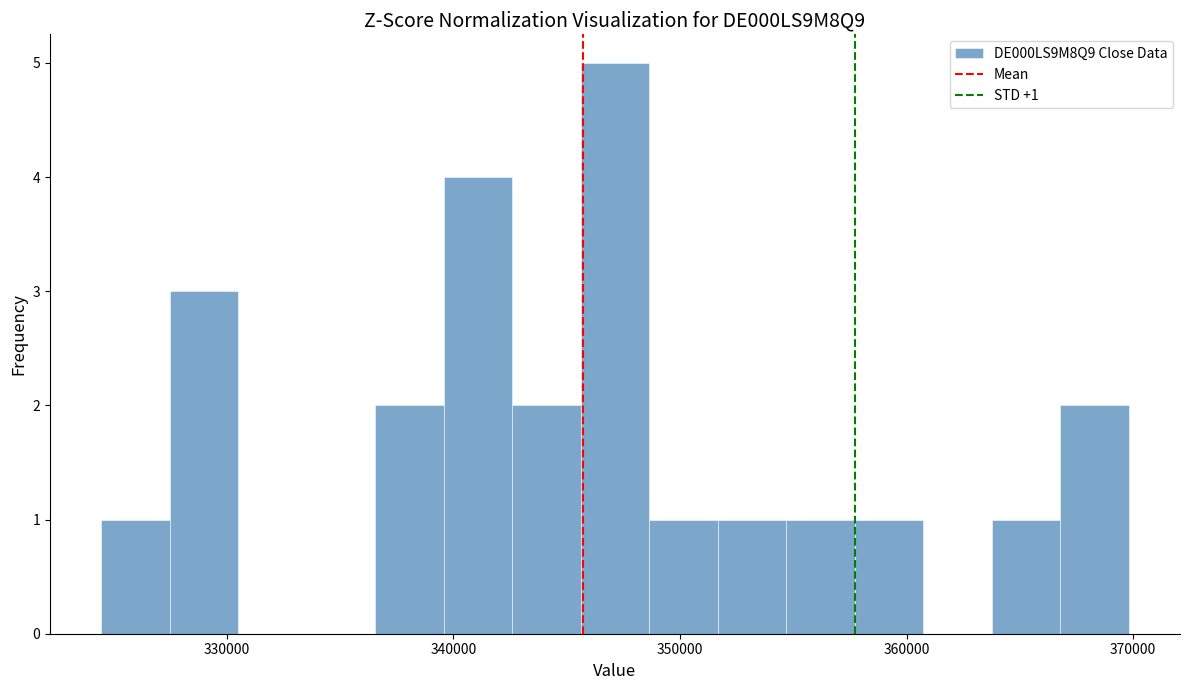

Read against the x-axis, roughly where is the centre of the tallest bar?

347000